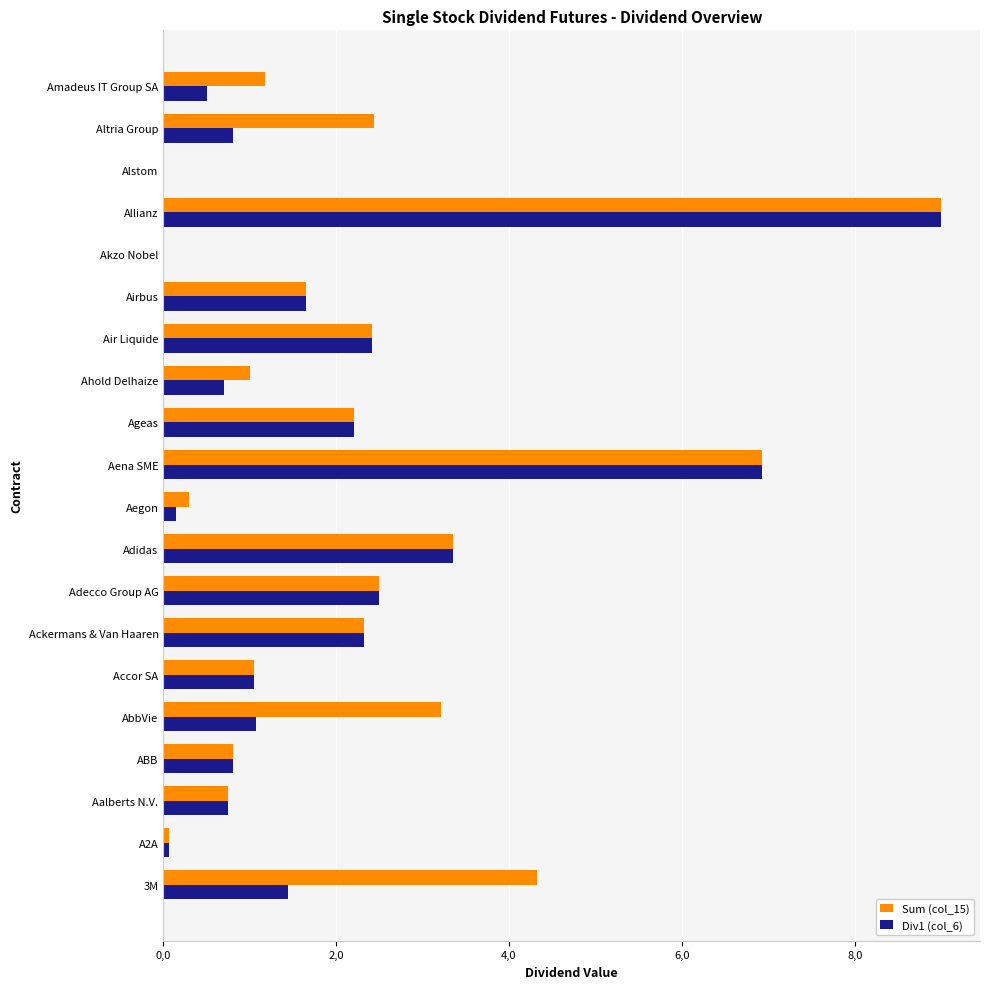

What are all the series names shown in the legend?

Sum (col_15), Div1 (col_6)